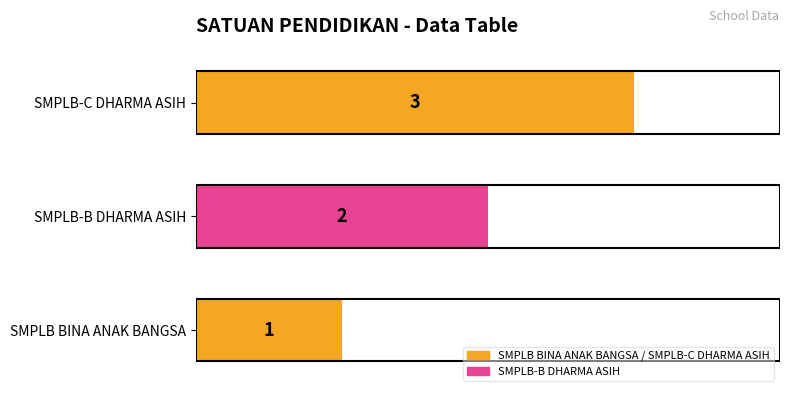

What is the sum of all values?

6